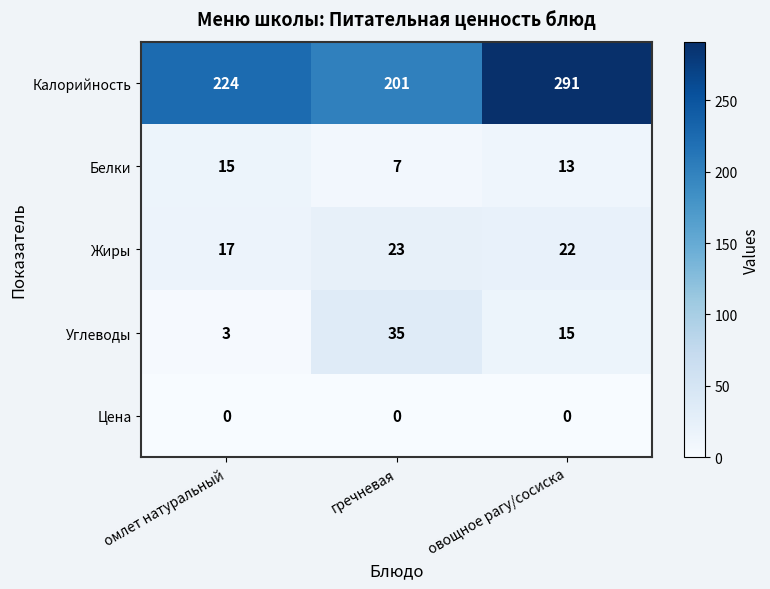

What is the spread (max minus min) of values at гречневая?

201